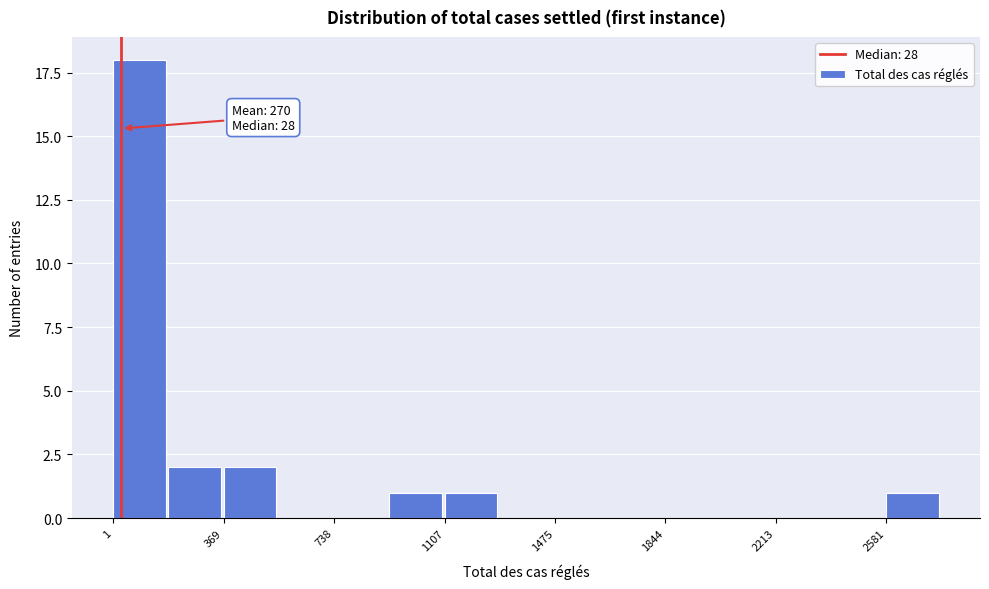

Around what value on the x-axis is the tallest bar? Give the approximate position of its centre, as read against the axis.

100